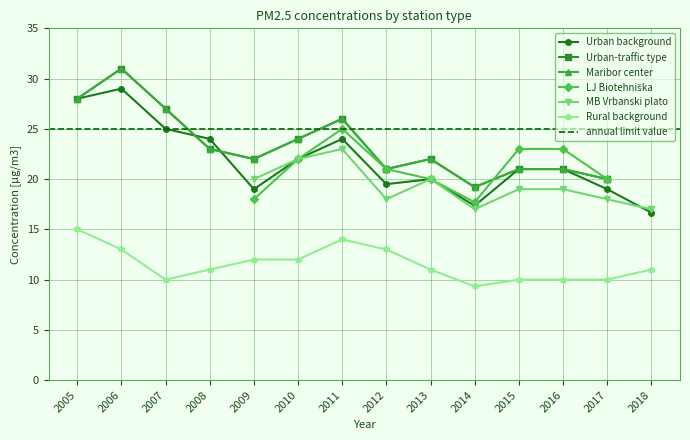

What is the value of the Rural background point at the 3rd from the left?

10.0